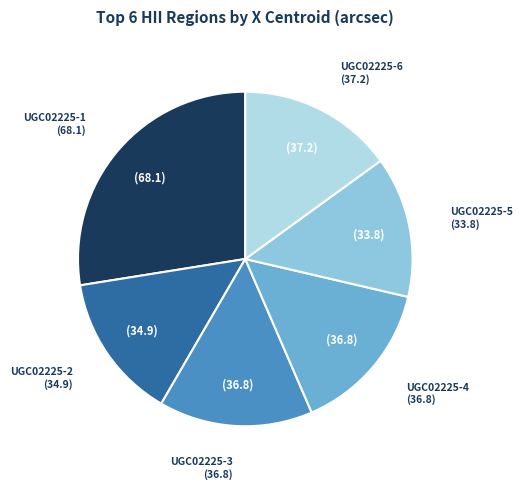

Is there any slice that represents more than half of the pie?

No